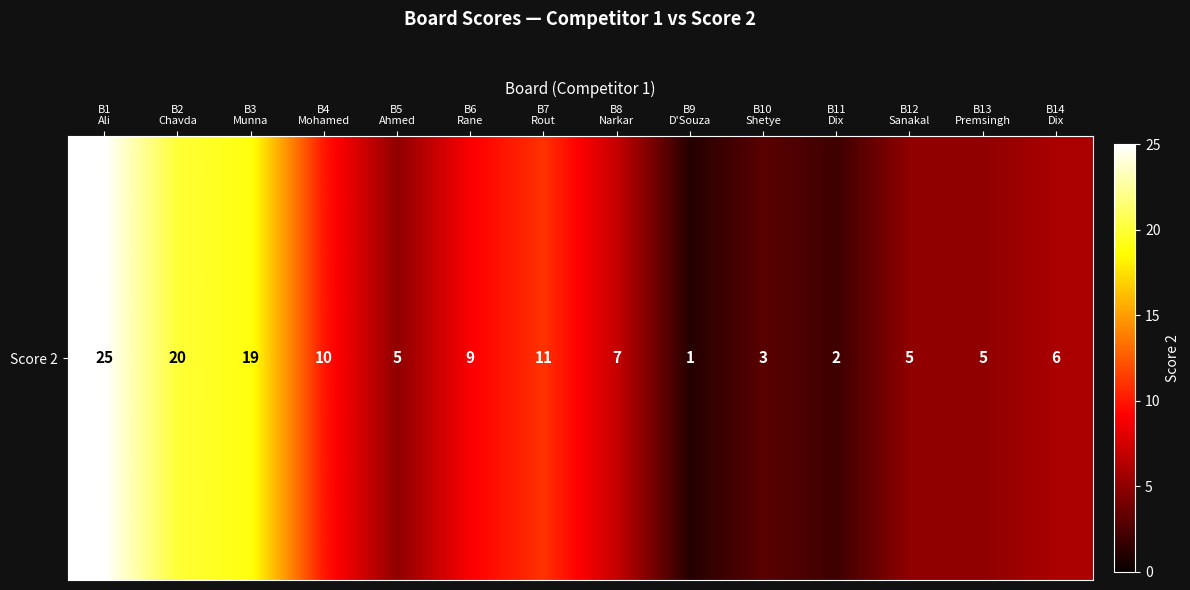

Rank the categories by value from highest to lowest.

B1
Ali, B2
Chavda, B3
Munna, B7
Rout, B4
Mohamed, B6
Rane, B8
Narkar, B14
Dix, B5
Ahmed, B12
Sanakal, B13
Premsingh, B10
Shetye, B11
Dix, B9
D'Souza